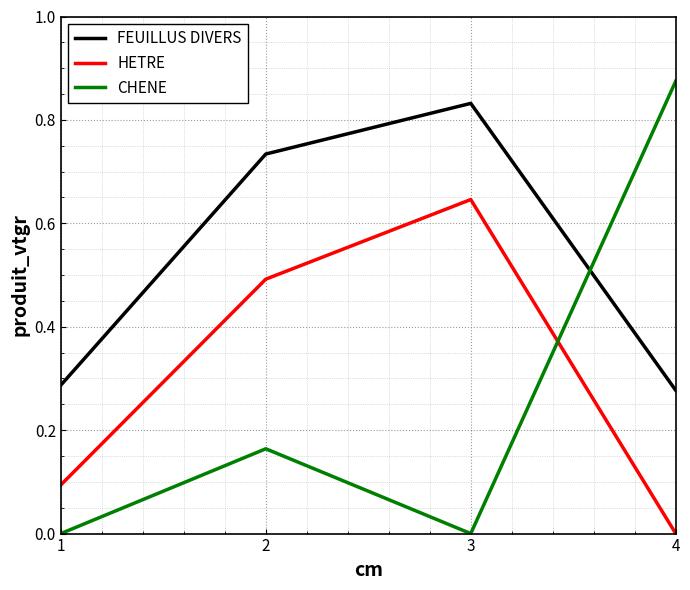

At which label is FEUILLUS DIVERS closest to 0?

4